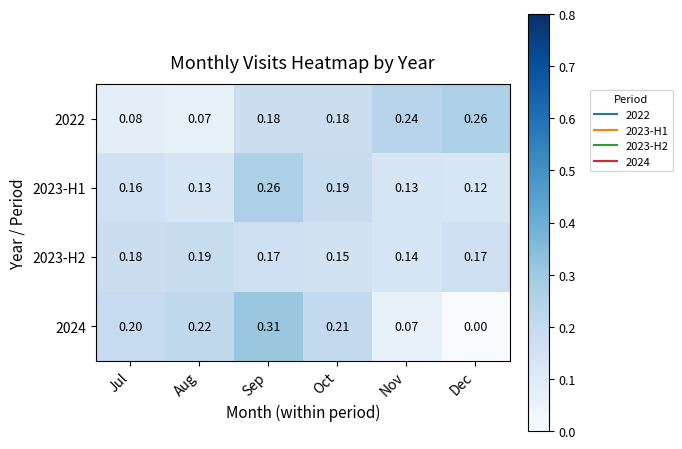

Is the value of 2023-H1 at Oct greater than the value of 2022 at Dec?

No